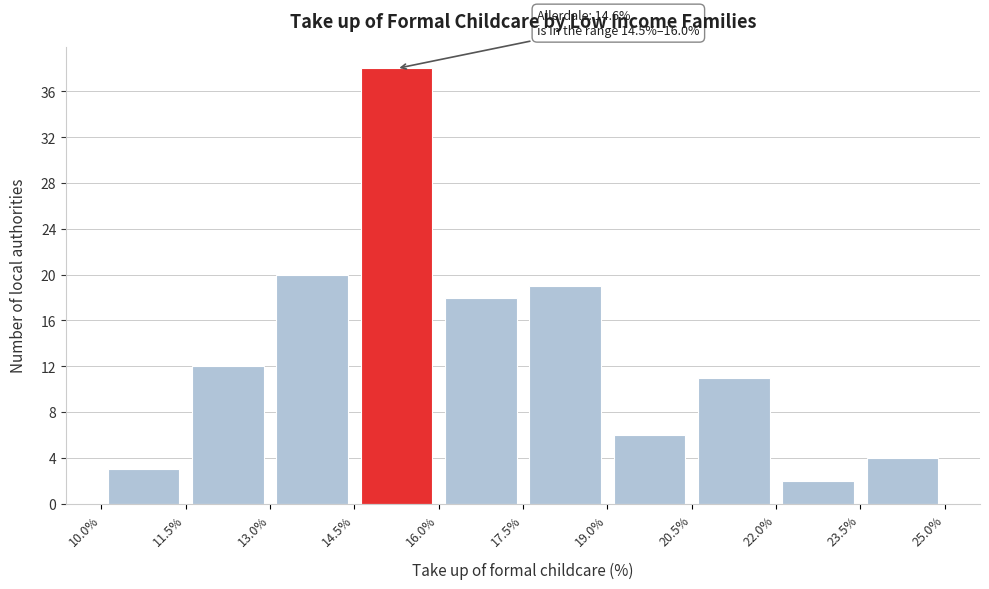

Which range on the x-axis has the tallest bar?

14.5% to 16.0%